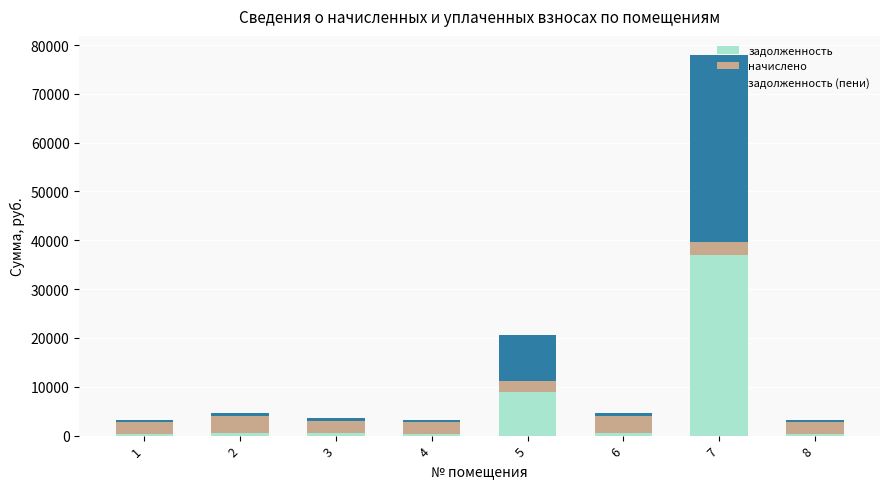

What are all the series names shown in the legend?

задолженность, начислено, задолженность (пени)